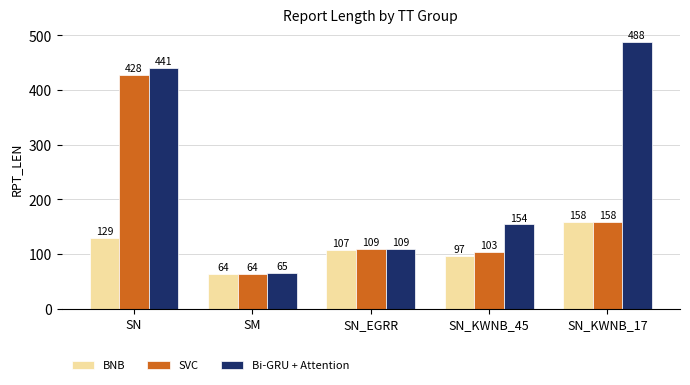

Which category has the lowest value in the BNB series?

SM